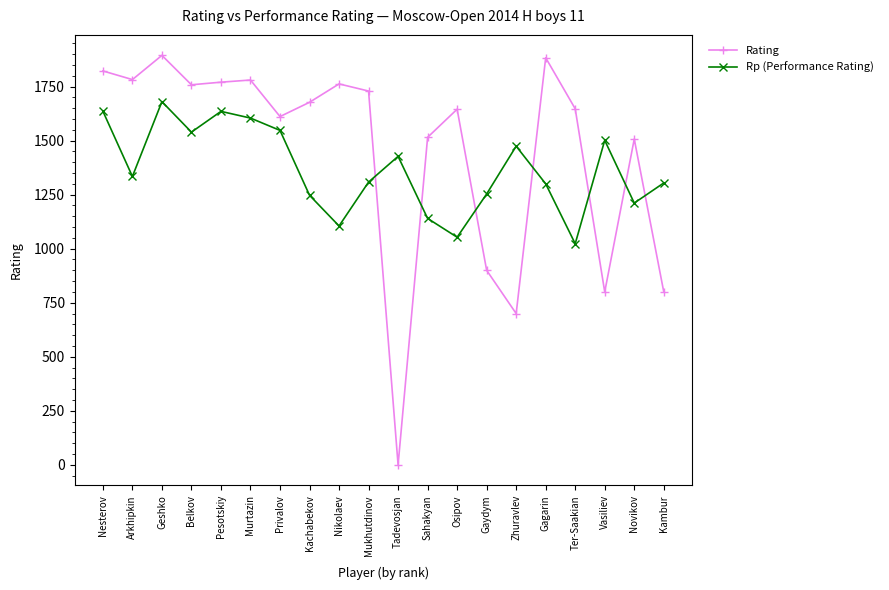

After their last crossing, which series has the higher values: Rp (Performance Rating) or Rating?

Rp (Performance Rating)